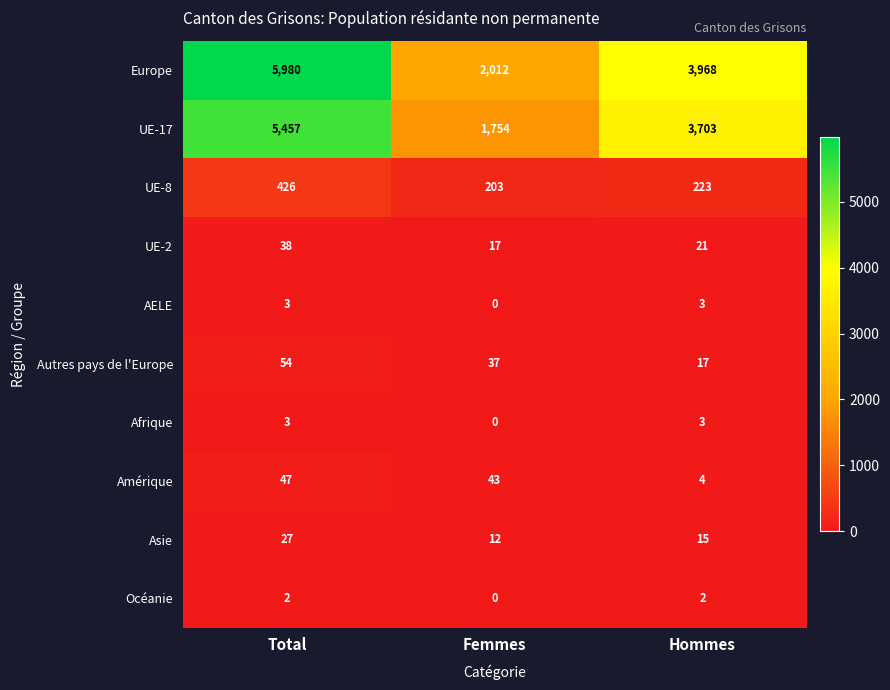

Count the number of data series in this chart.

10